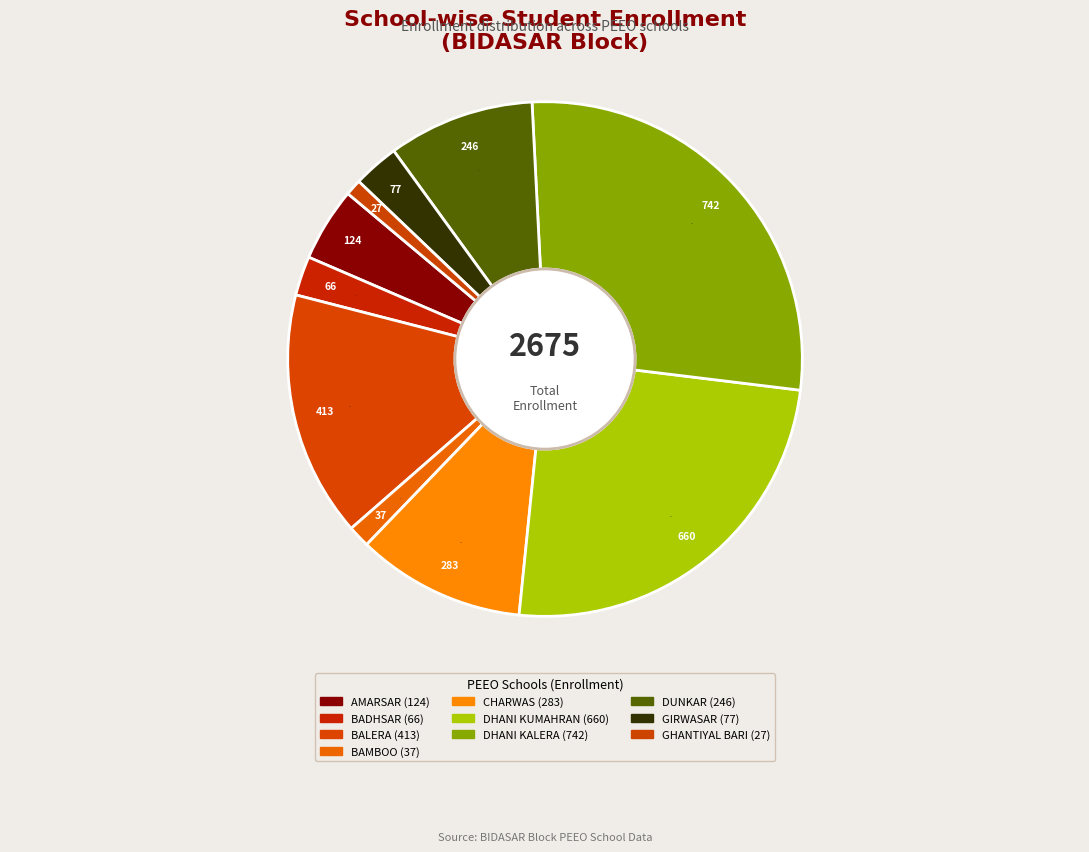

How many slices are in this pie chart?

10